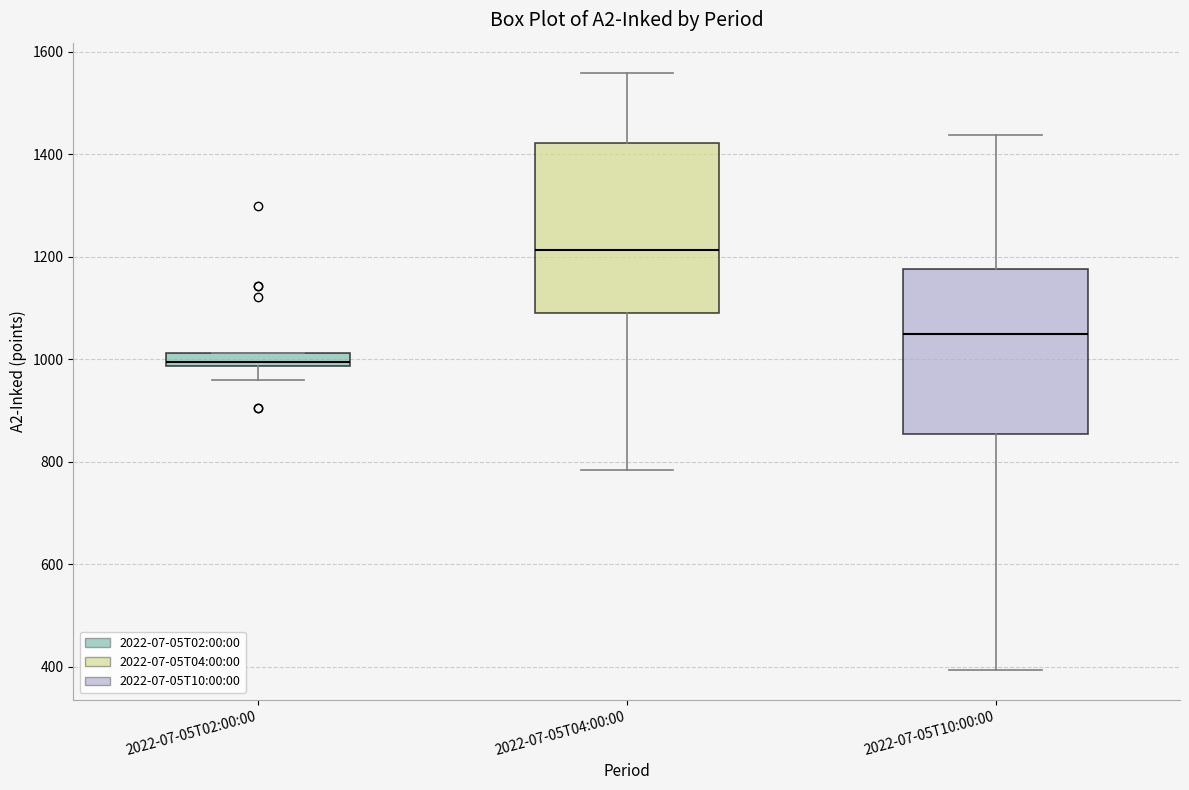

Which box's median line is the highest?

2022-07-05T04:00:00